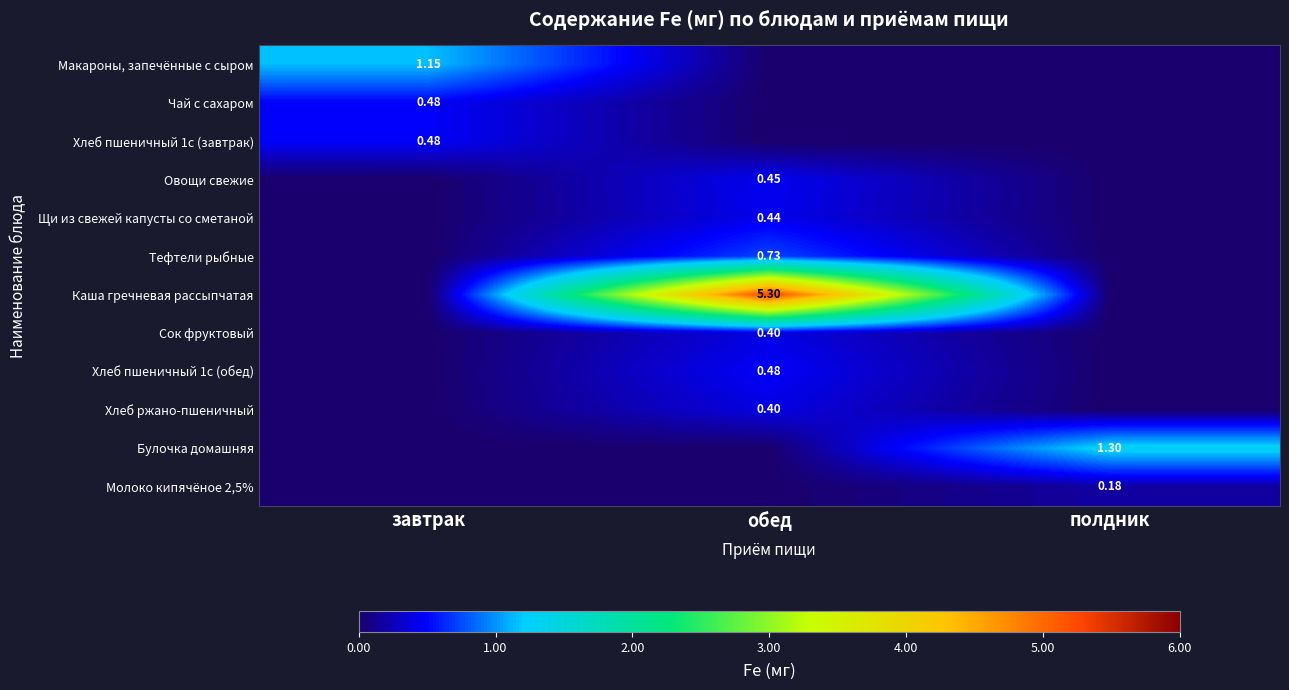

The value of Щи из свежей капусты со сметаной at полдник is -0.2. True or false?

False